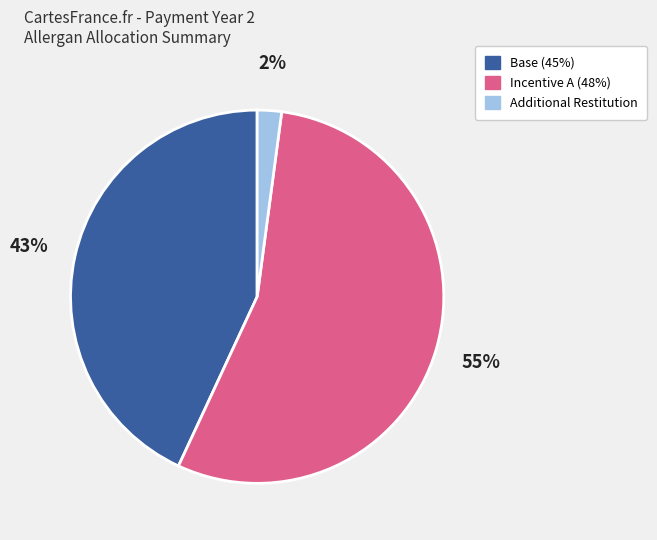

Does any single category account for the majority?

Yes